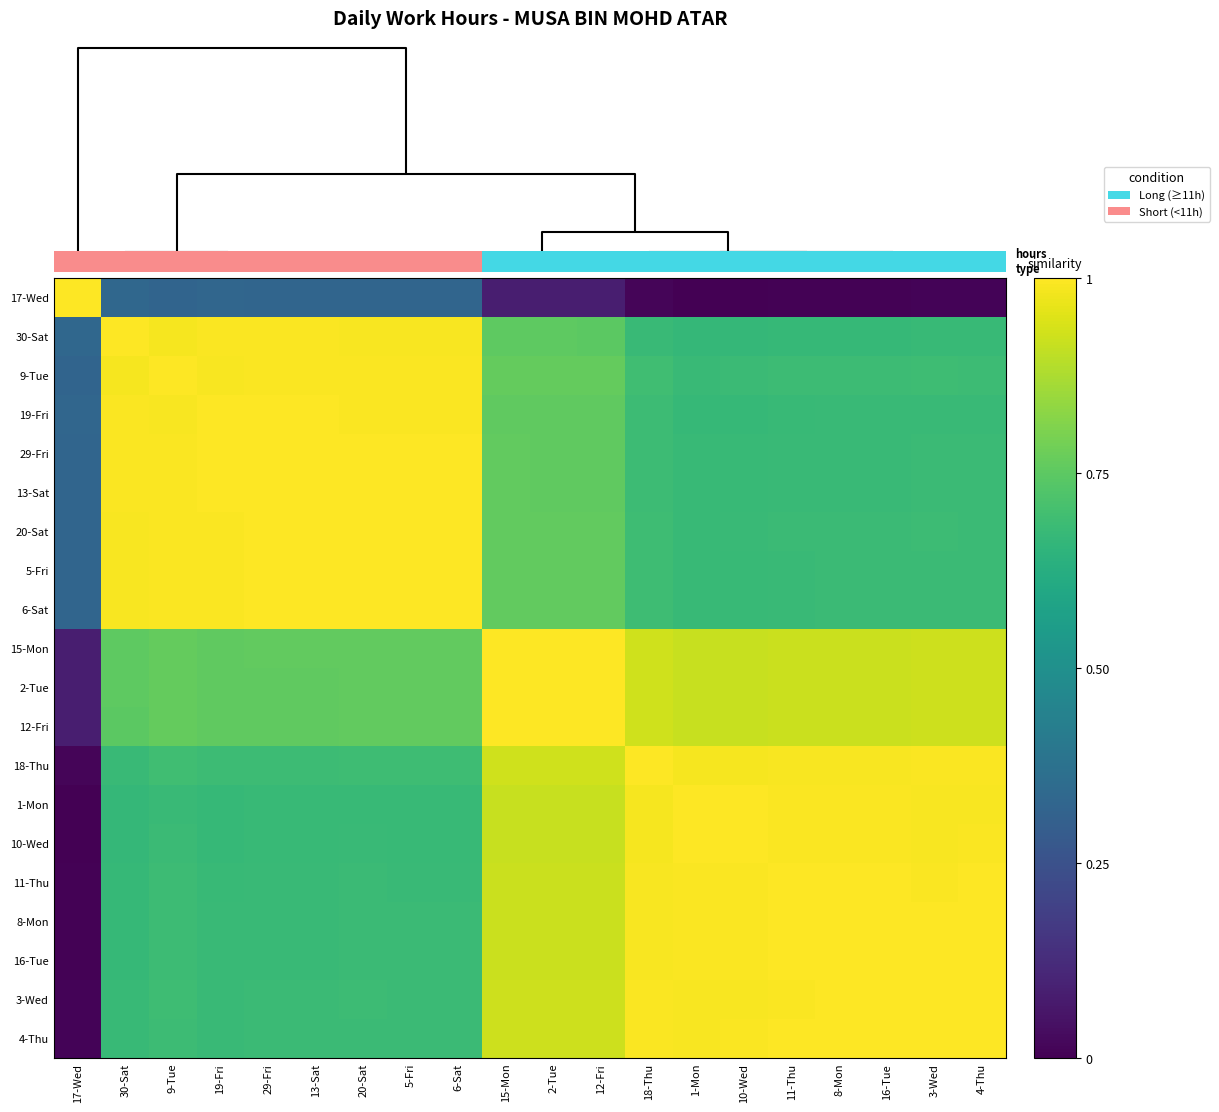

Which series has the widest spread of values?

17-Wed